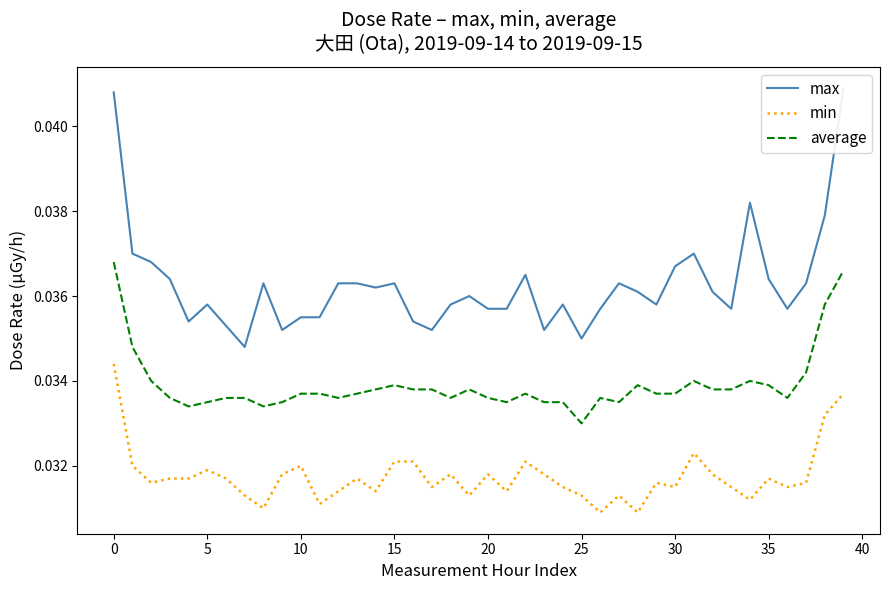

True or false: average has more than 1 points higher than both neighbors.

True